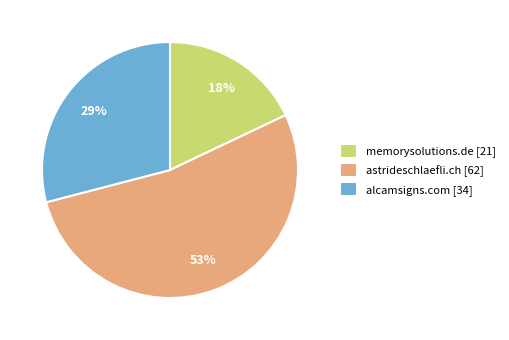

Approximately how many times larger is the value at alcamsigns.com compared to astrideschlaefli.ch?

0.5